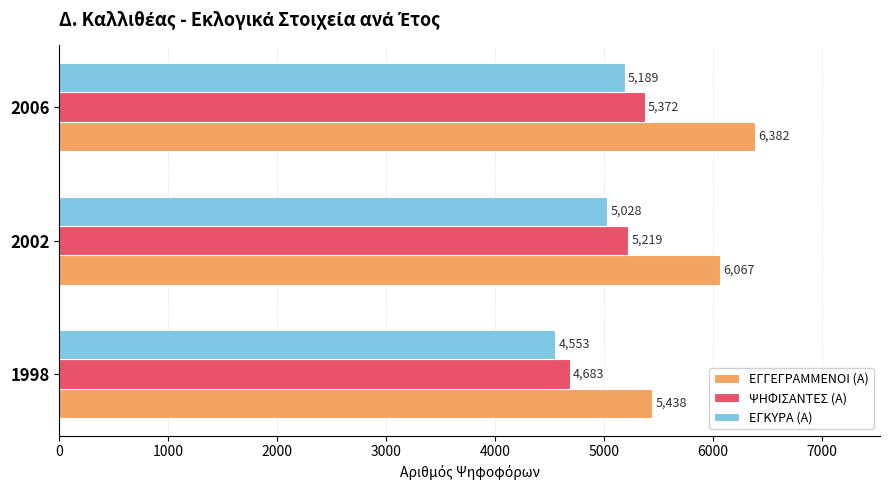

What is the smallest value displayed?

4553